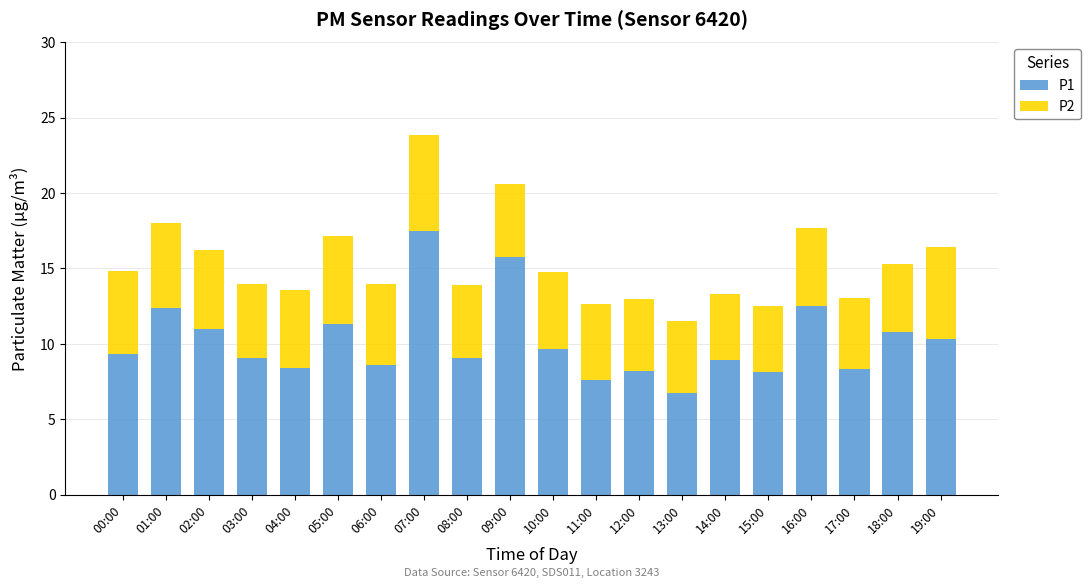

What is the difference between the maximum and second lowest values in the P1 series?

9.9